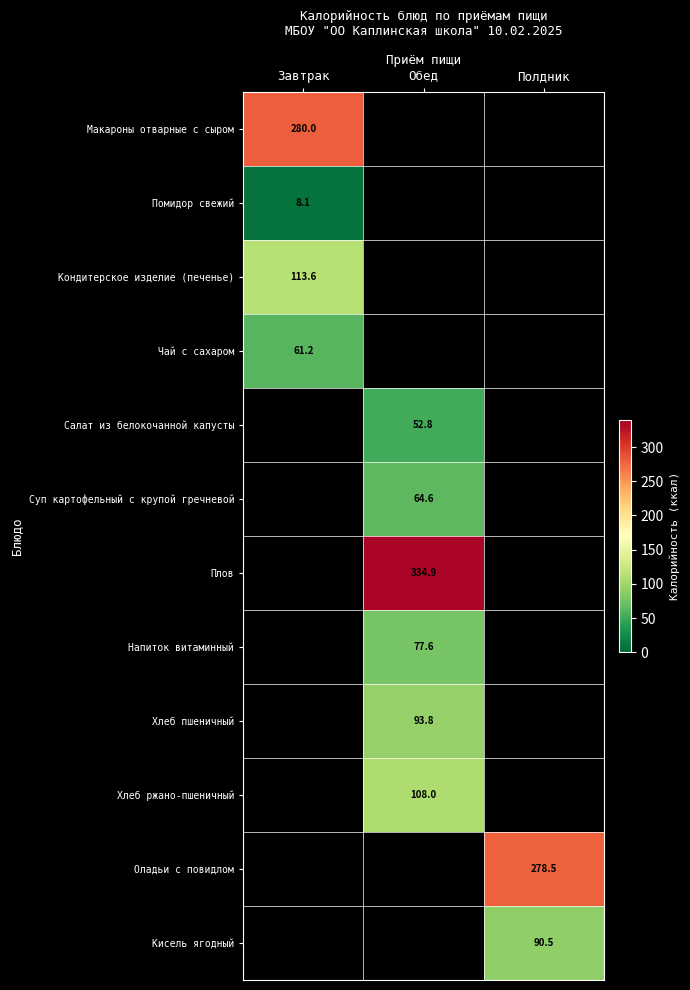

How many values in the Хлеб ржано-пшеничный series exceed 107?

1